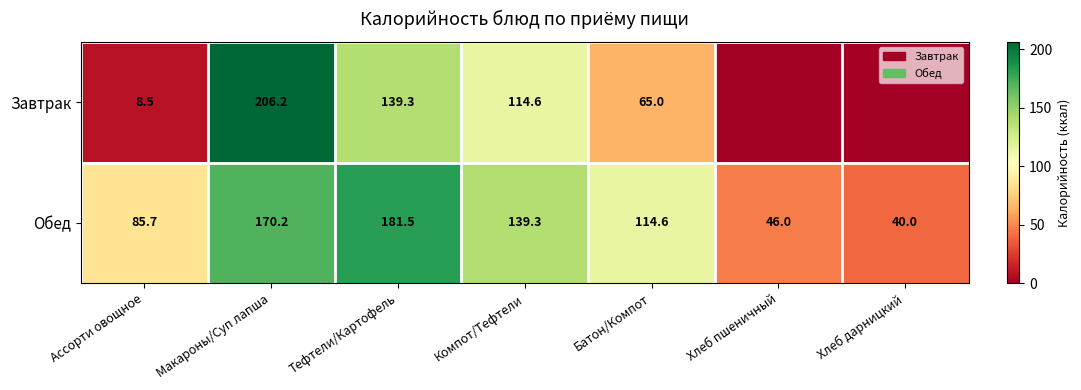

Which category has the highest value in the Обед series?

Тефтели/Картофель